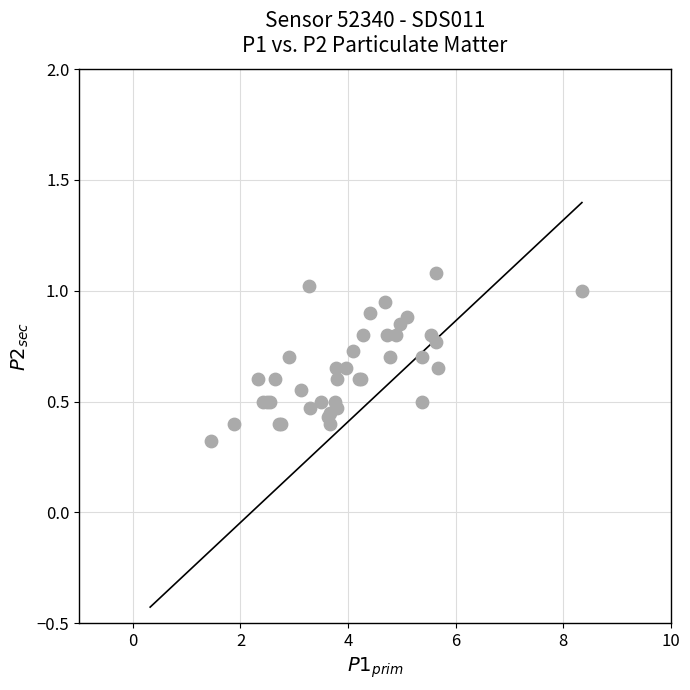

What Y value in the scatter plot is closest to 0?

0.3